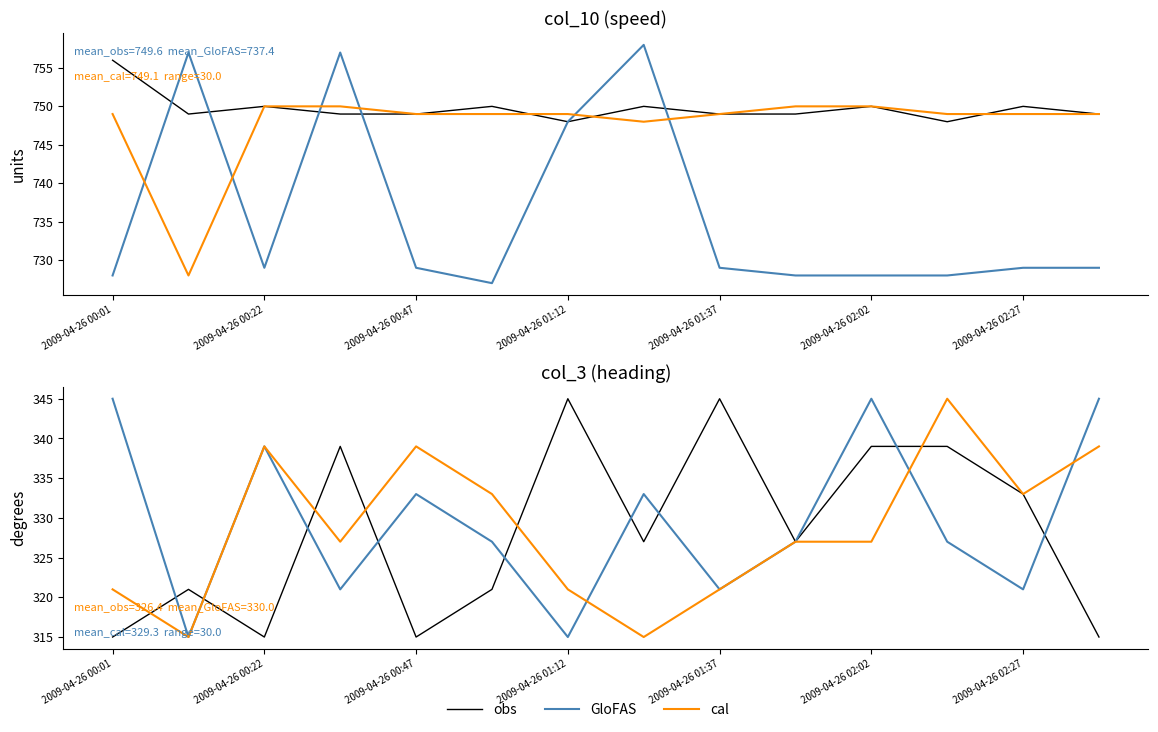

What is the difference between the maximum and minimum values in the GloFAS series?

30